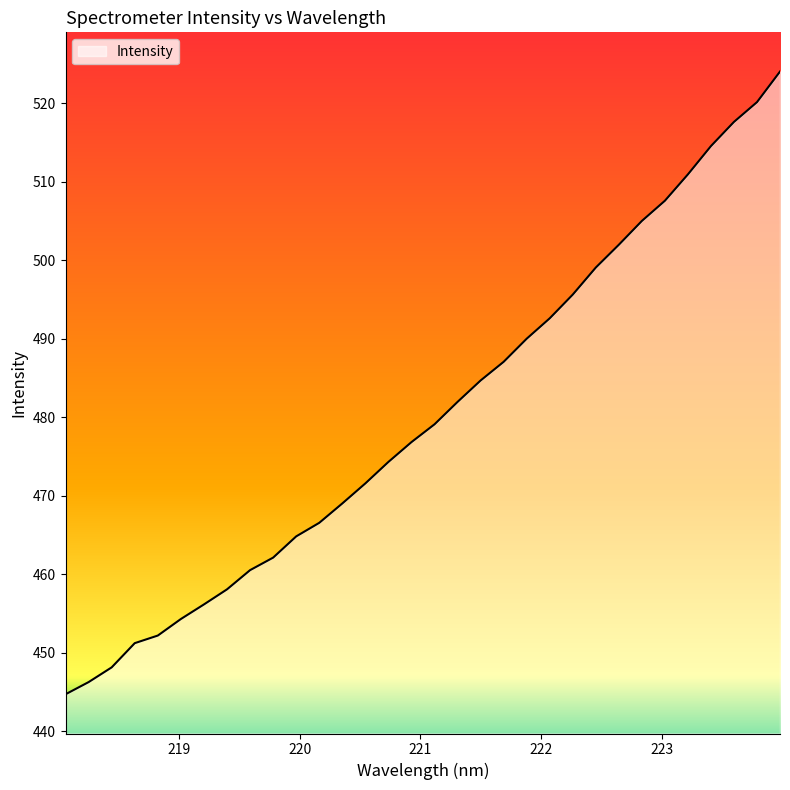

What is the difference between the maximum and minimum values?

79.4